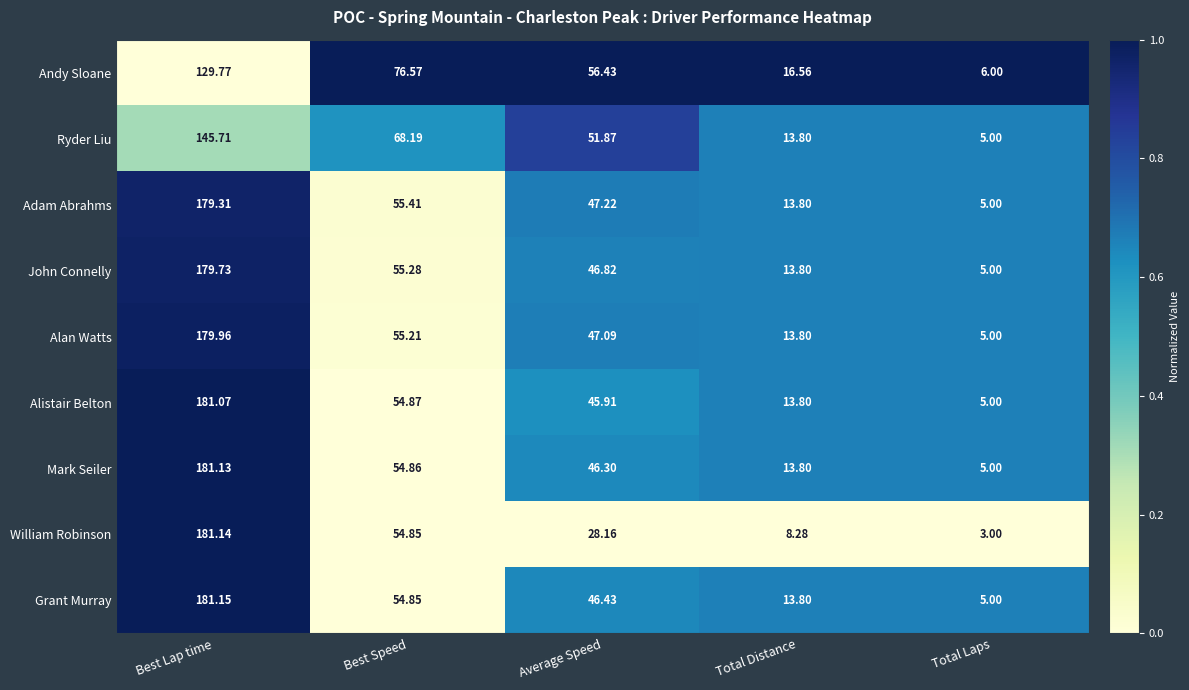

At which category is the sum across all series the highest?

Best Lap time